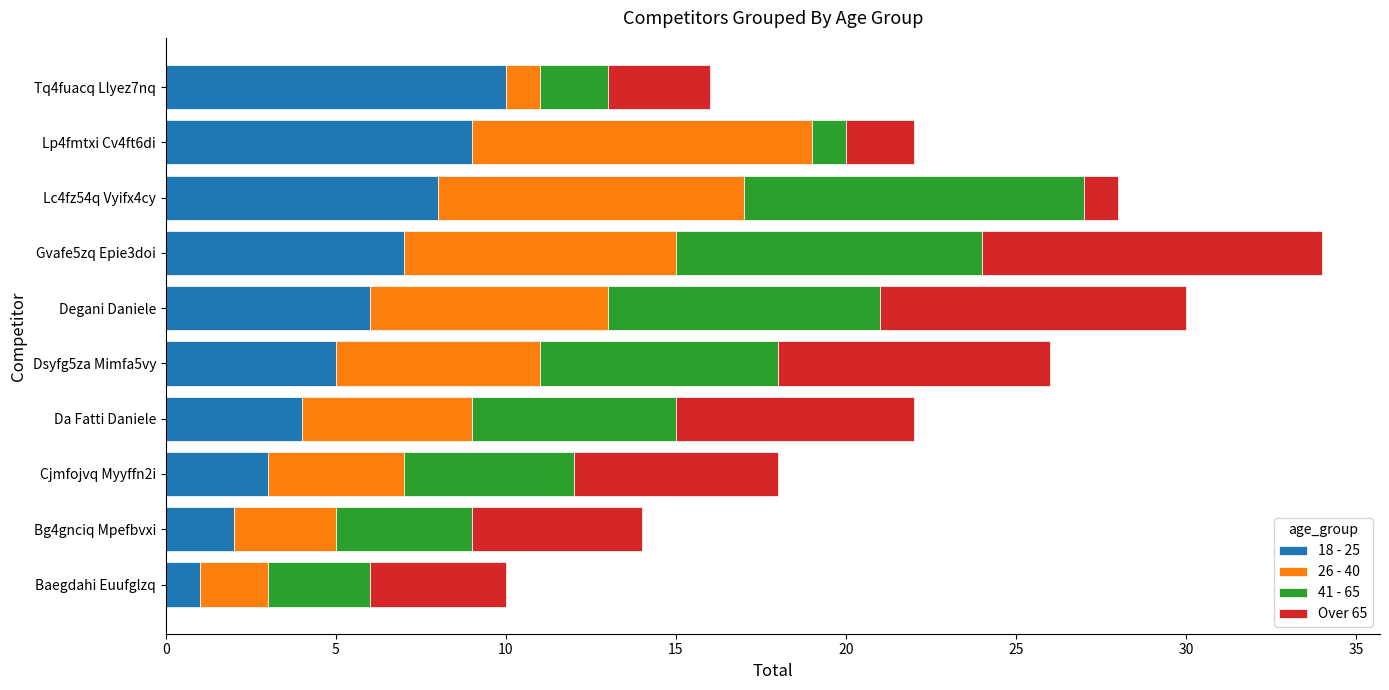

What is the highest value of the 18 - 25 series?

10